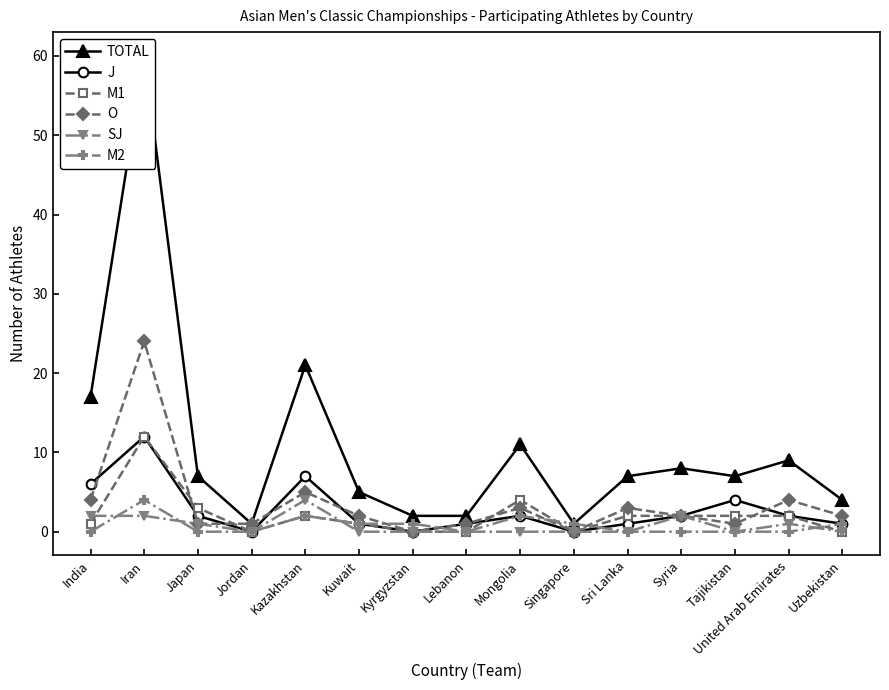

Reading left to right, transcribe all the data shown in this chart.

TOTAL: India=17	Iran=60	Japan=7	Jordan=1	Kazakhstan=21	Kuwait=5	Kyrgyzstan=2	Lebanon=2	Mongolia=11	Singapore=1	Sri Lanka=7	Syria=8	Tajikistan=7	United Arab Emirates=9	Uzbekistan=4
J: India=6	Iran=12	Japan=2	Jordan=0	Kazakhstan=7	Kuwait=1	Kyrgyzstan=0	Lebanon=1	Mongolia=2	Singapore=0	Sri Lanka=1	Syria=2	Tajikistan=4	United Arab Emirates=2	Uzbekistan=1
M1: India=1	Iran=12	Japan=3	Jordan=0	Kazakhstan=2	Kuwait=1	Kyrgyzstan=0	Lebanon=0	Mongolia=4	Singapore=0	Sri Lanka=2	Syria=2	Tajikistan=2	United Arab Emirates=2	Uzbekistan=0
O: India=4	Iran=24	Japan=1	Jordan=1	Kazakhstan=5	Kuwait=2	Kyrgyzstan=0	Lebanon=1	Mongolia=3	Singapore=0	Sri Lanka=3	Syria=2	Tajikistan=1	United Arab Emirates=4	Uzbekistan=2
SJ: India=2	Iran=2	Japan=1	Jordan=0	Kazakhstan=4	Kuwait=0	Kyrgyzstan=0	Lebanon=0	Mongolia=0	Singapore=0	Sri Lanka=0	Syria=2	Tajikistan=0	United Arab Emirates=1	Uzbekistan=0
M2: India=0	Iran=4	Japan=0	Jordan=0	Kazakhstan=2	Kuwait=1	Kyrgyzstan=1	Lebanon=0	Mongolia=2	Singapore=1	Sri Lanka=0	Syria=0	Tajikistan=0	United Arab Emirates=0	Uzbekistan=1